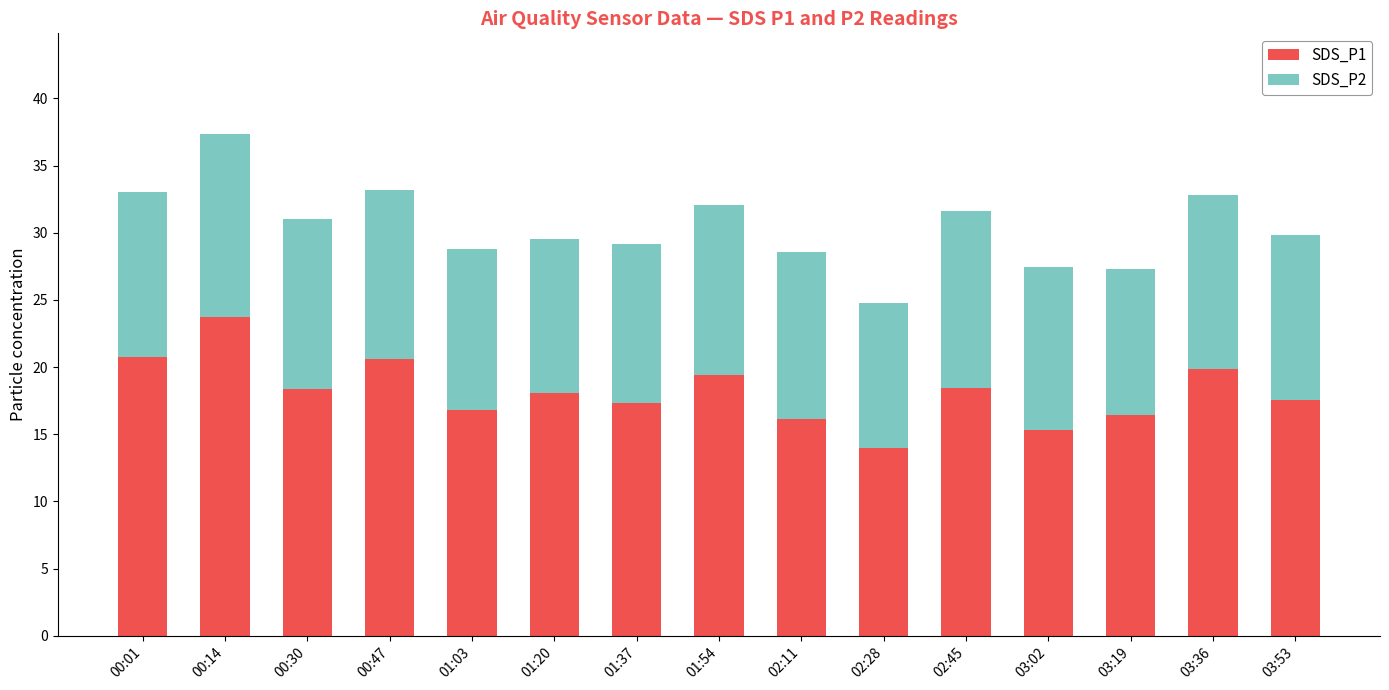

The value of SDS_P1 at 03:19 is 24.8. True or false?

False